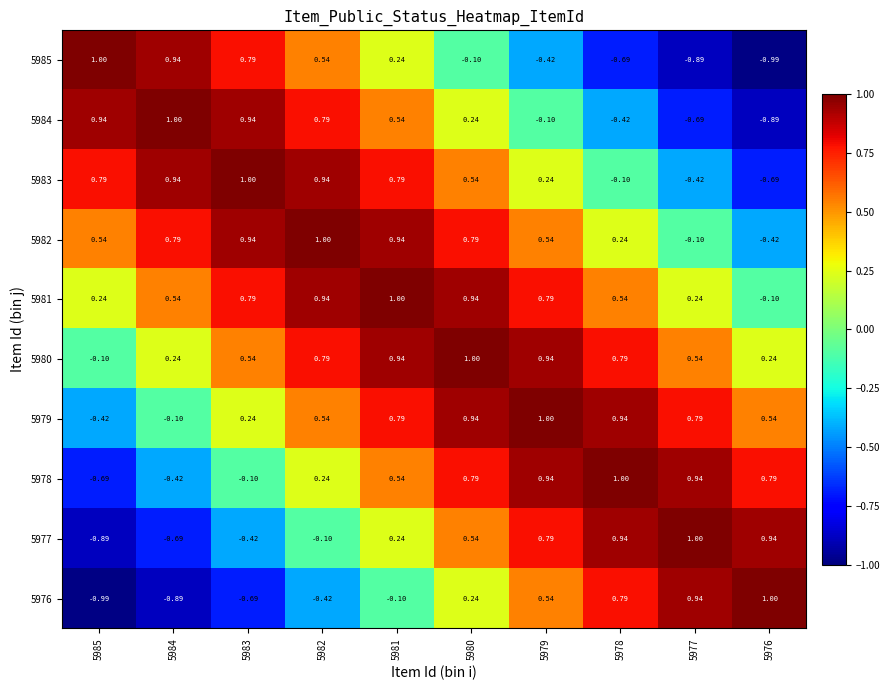

Is the value of 5985 at 5985 greater than the value of 5978 at 5984?

Yes